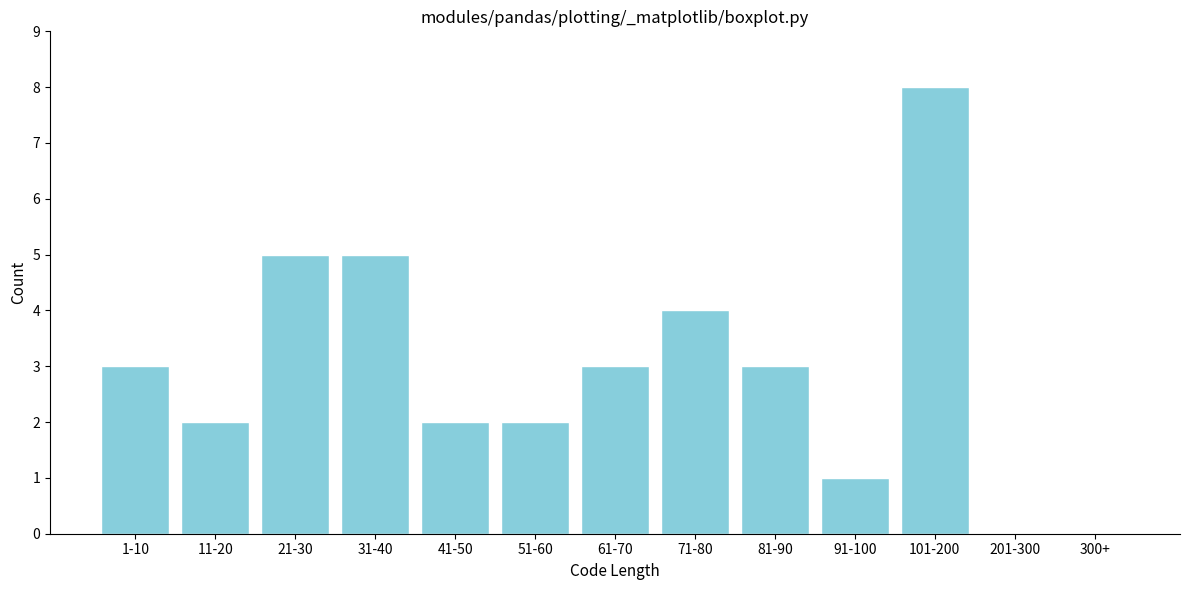

Reading left to right, what are all the values shown in this chart?

1-10=3	11-20=2	21-30=5	31-40=5	41-50=2	51-60=2	61-70=3	71-80=4	81-90=3	91-100=1	101-200=8	201-300=0	300+=0